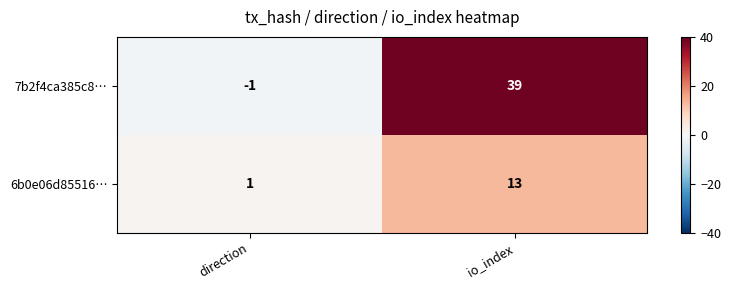

What is the sum of the 7b2f4ca385c8… values at direction and io_index?

38